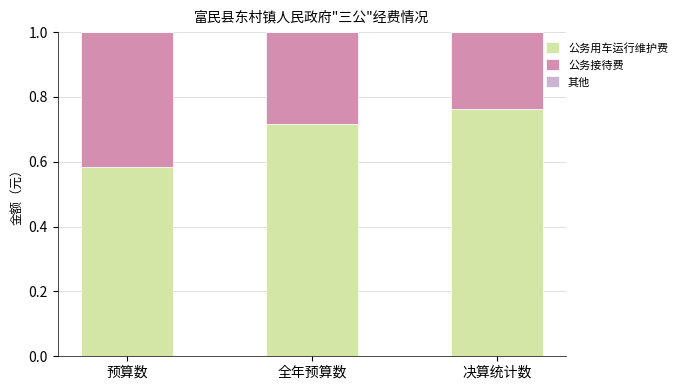

At which label does 公务用车运行维护费 reach its peak?

决算统计数